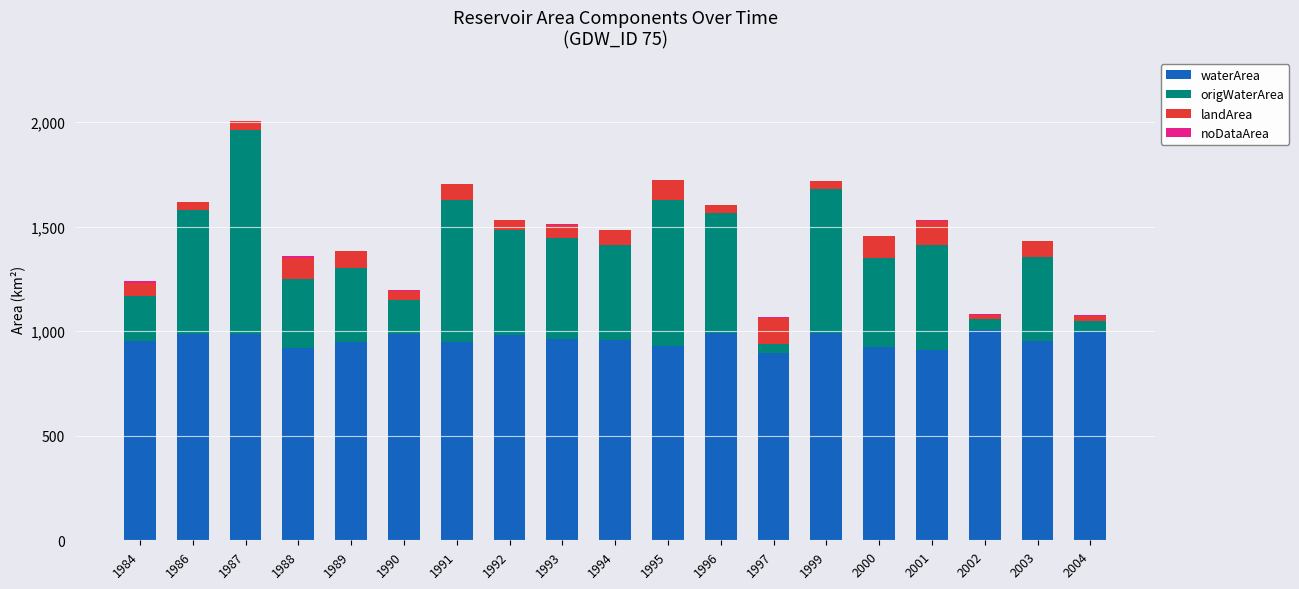

At which category is the sum across all series the highest?

1987